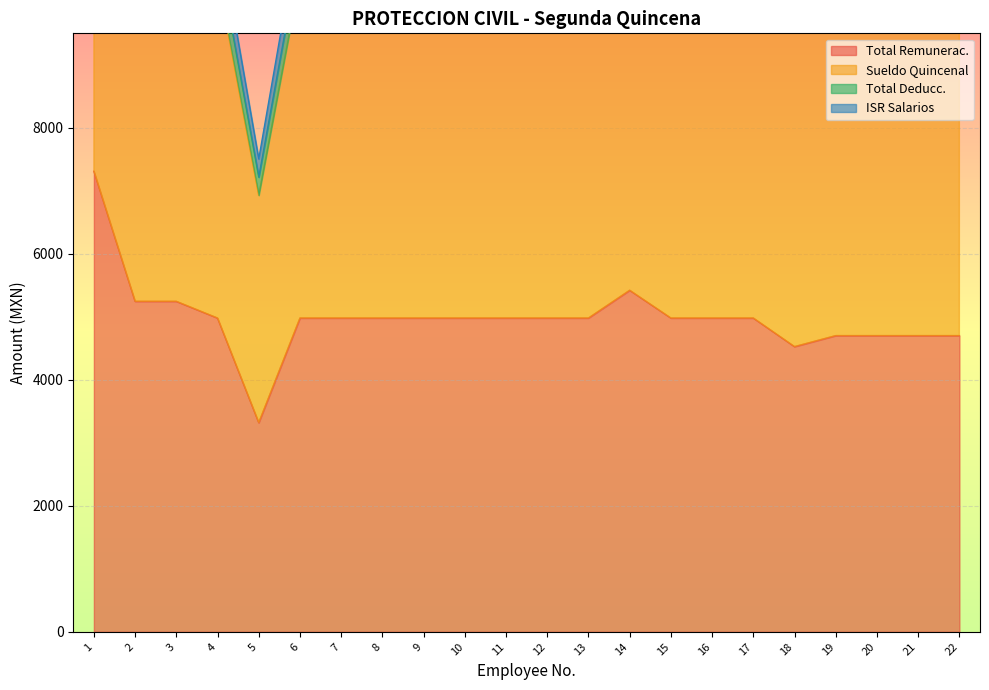

At how many categories does at least one series exceed 6914?

22